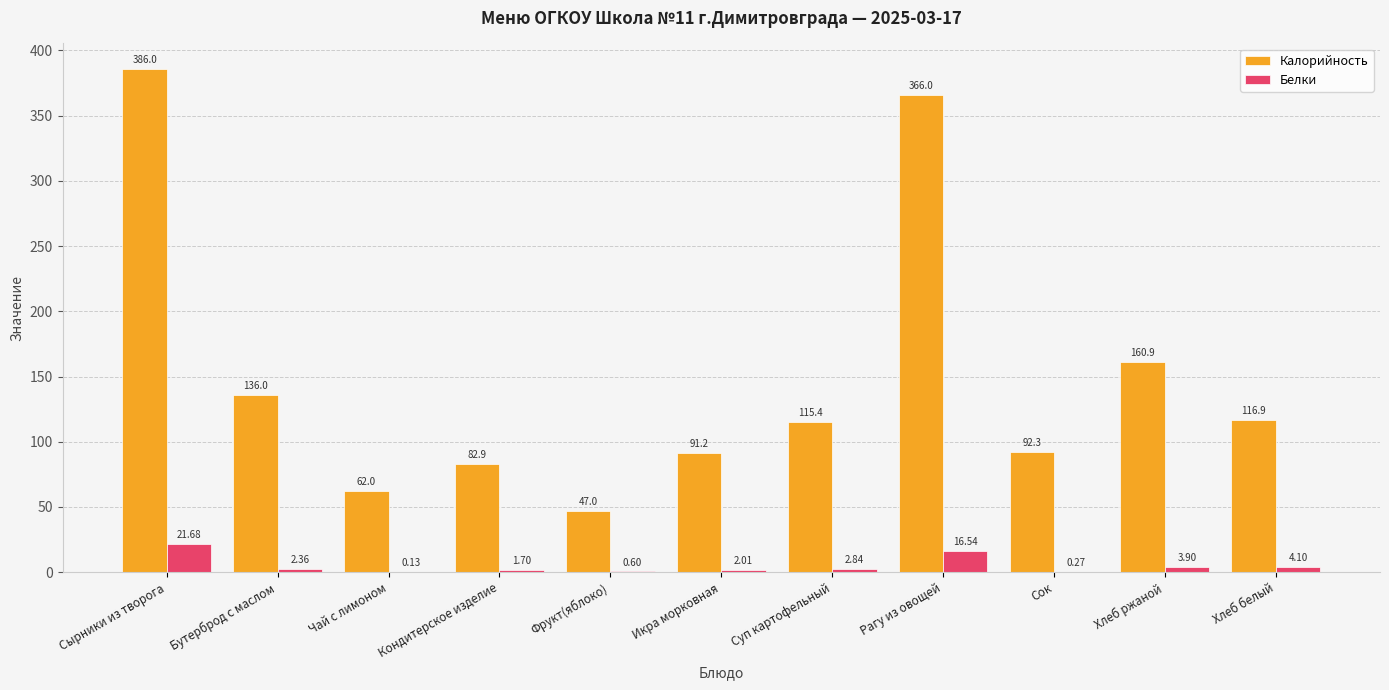

What is the total value across all series at Кондитерское изделие?

84.6